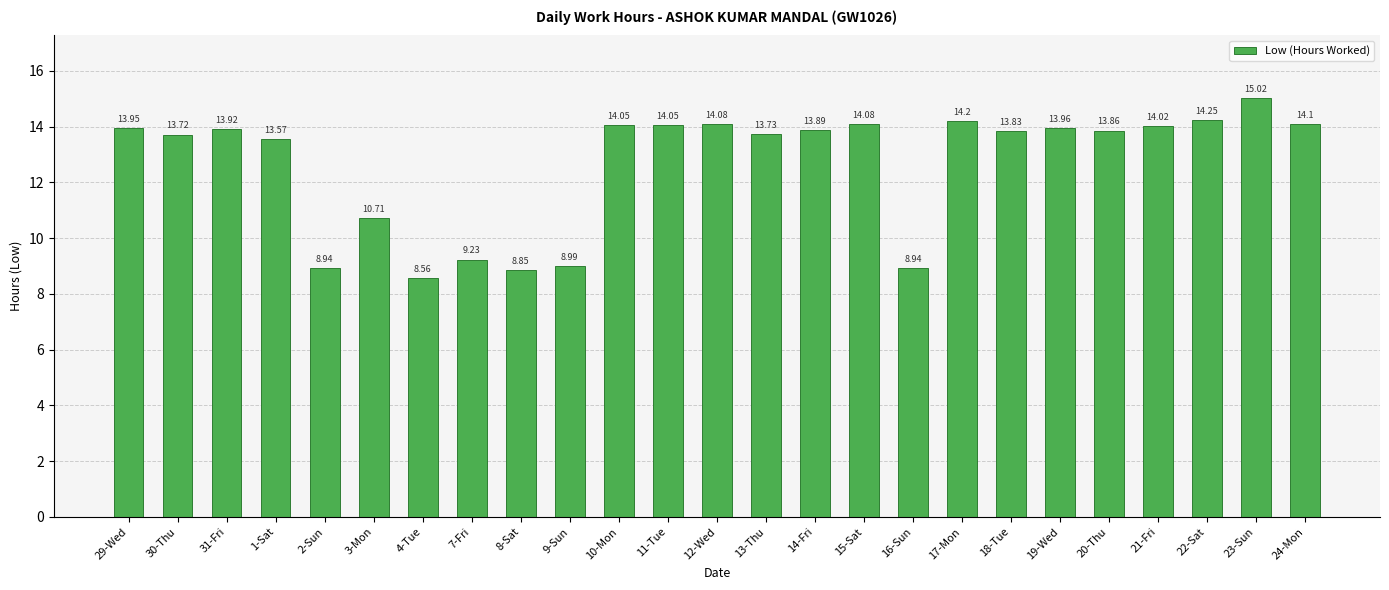

What is the change in value from 1-Sat to 8-Sat?

-4.7